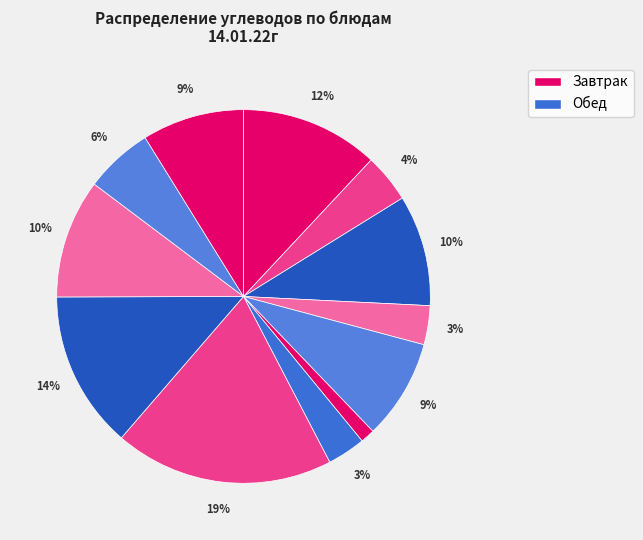

How many slices are in this pie chart?

12